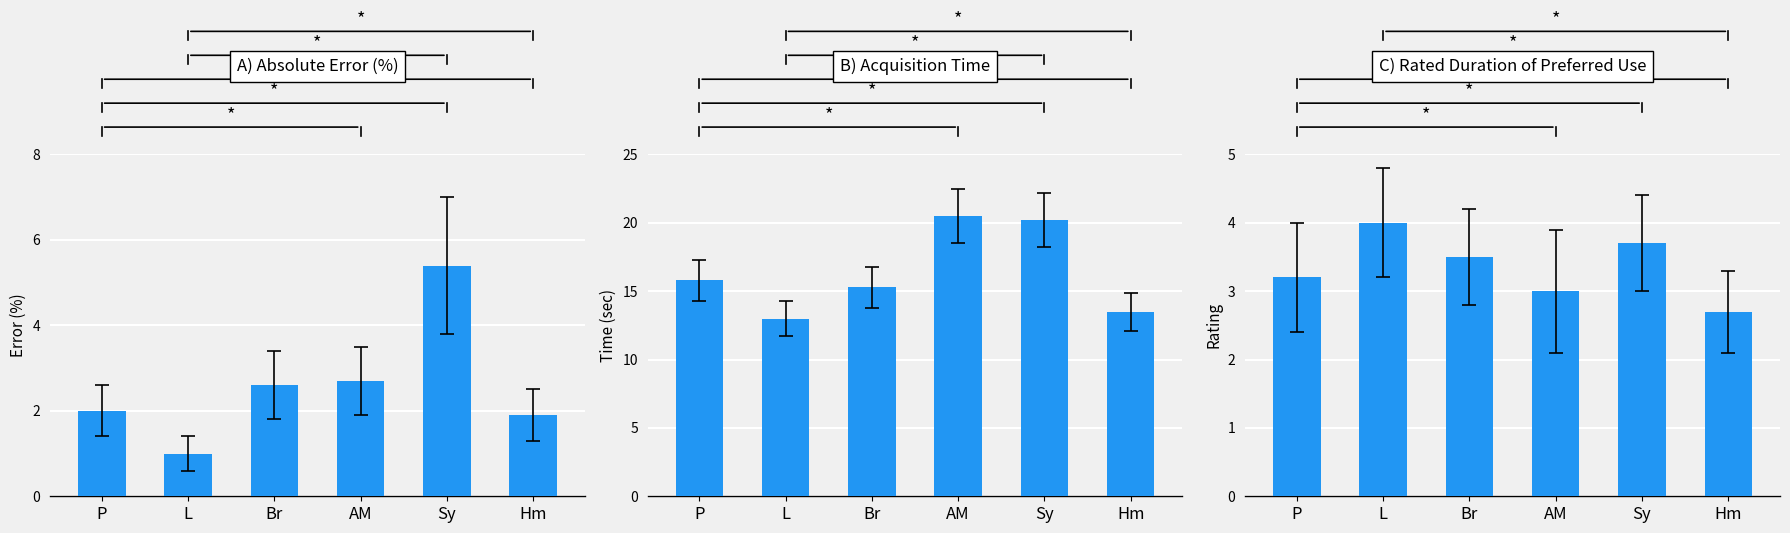

Is the value of B) Acquisition Time at AM greater than the value of A) Absolute Error (%) at Hm?

Yes